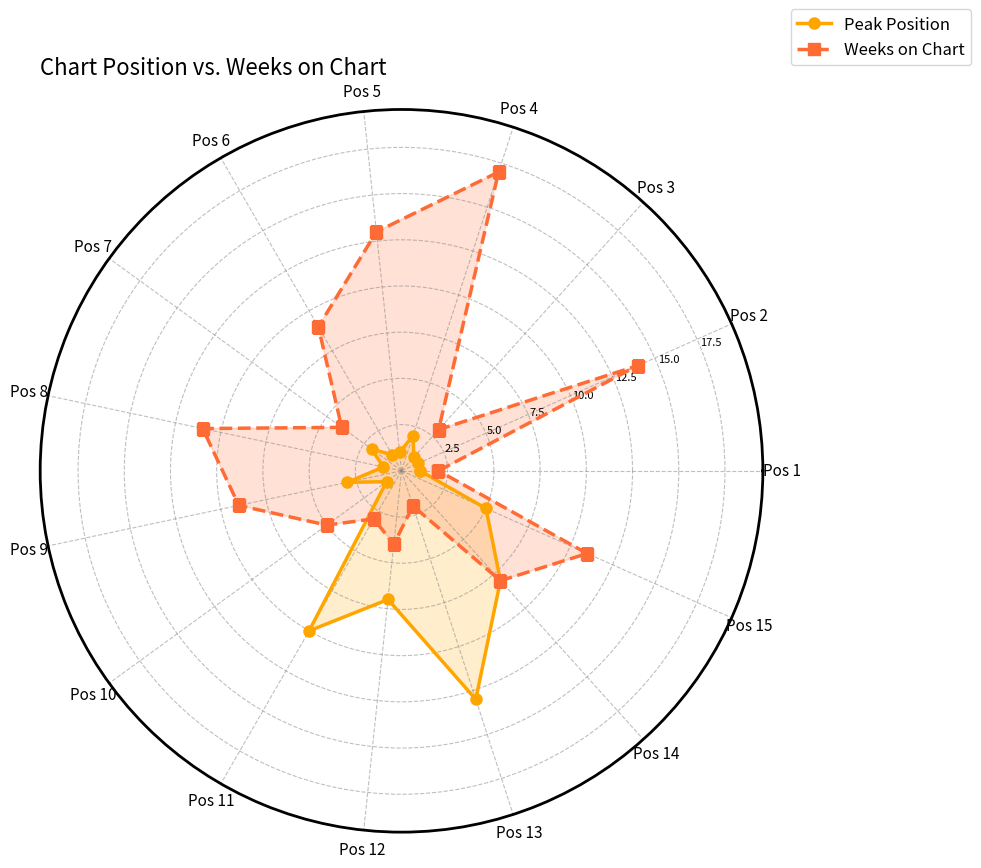

What is the value of the Peak Position point at the 12th from the left?

7